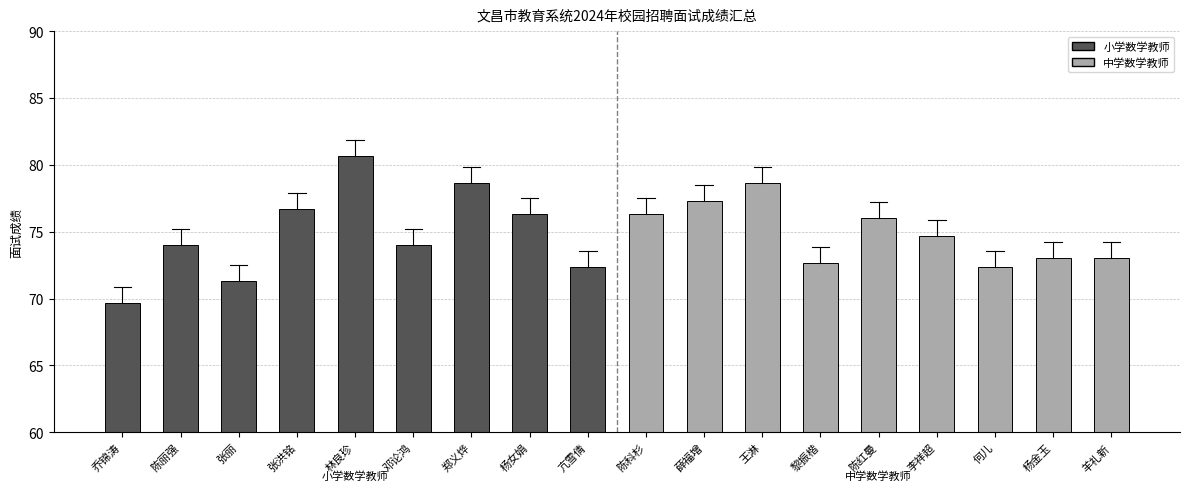

What is the ratio of the value at 王淋 to the value at 黎振楷?

1.1